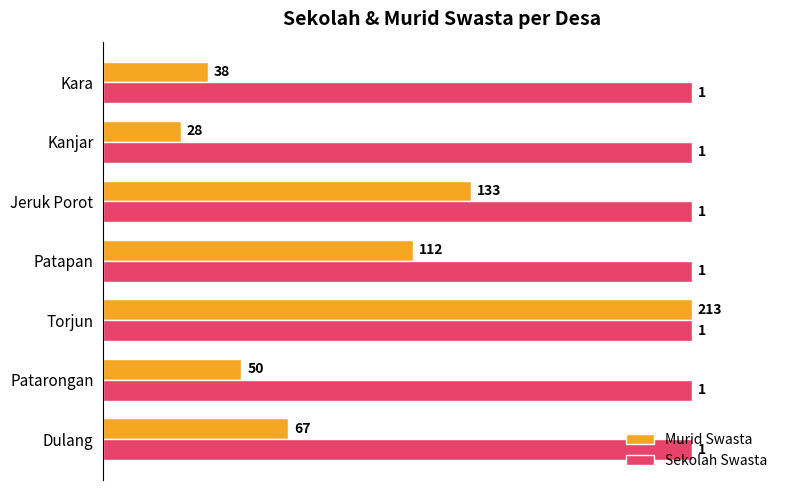

What is the sum of all Murid Swasta values?

3.0